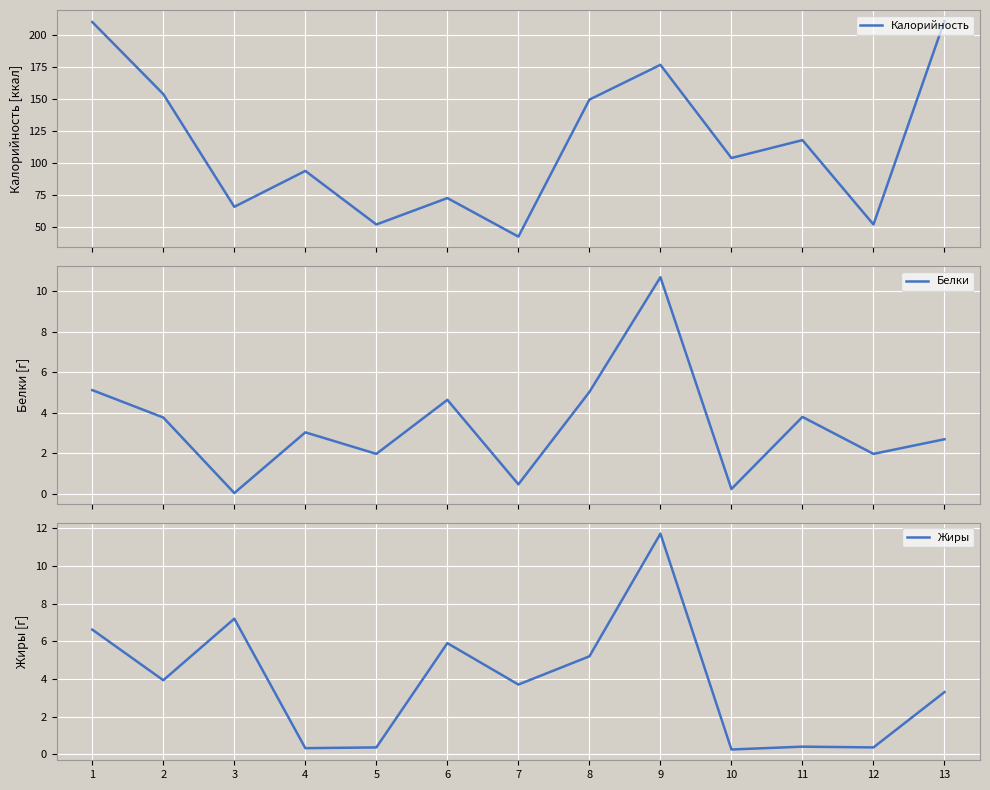

Count the number of categories in the chart.

13